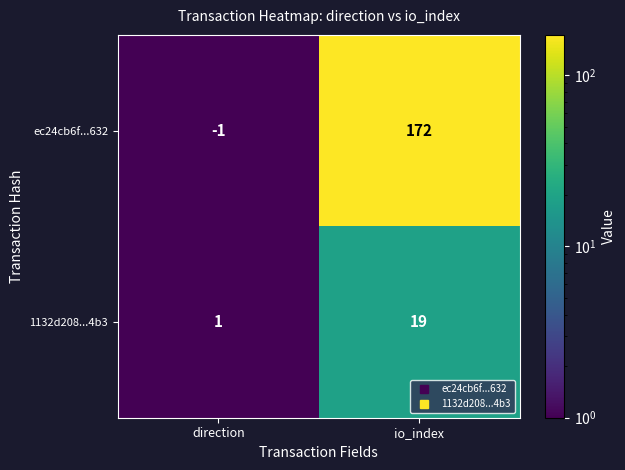

What is the average value of the 1132d208...4b3 series?

10